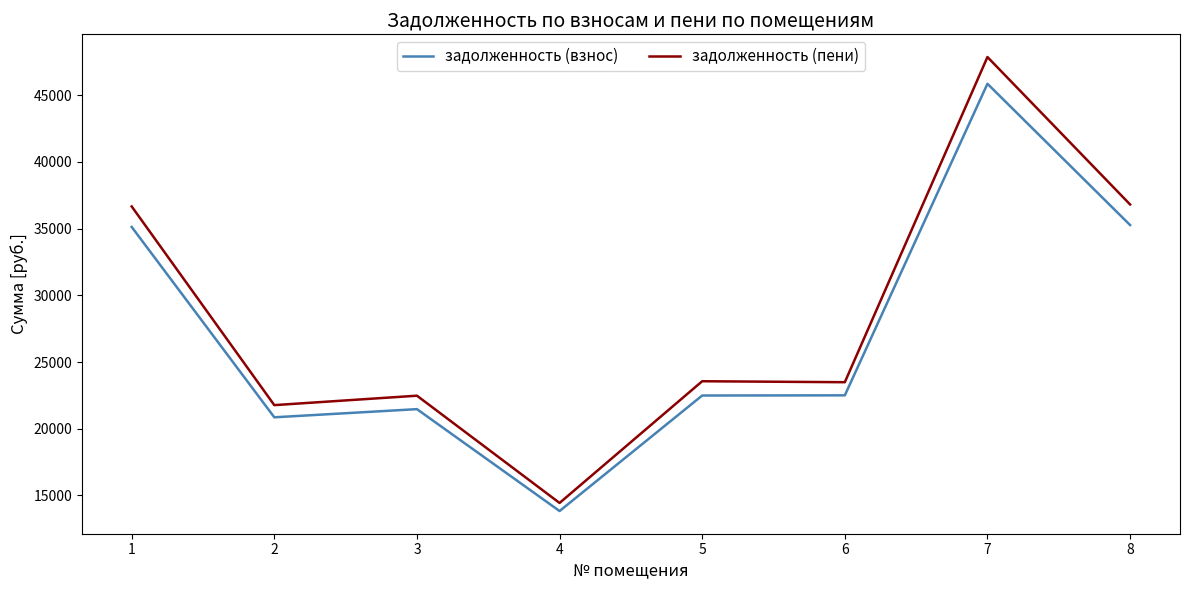

The задолженность (пени) series shows 14436.5 at 4. True or false?

True